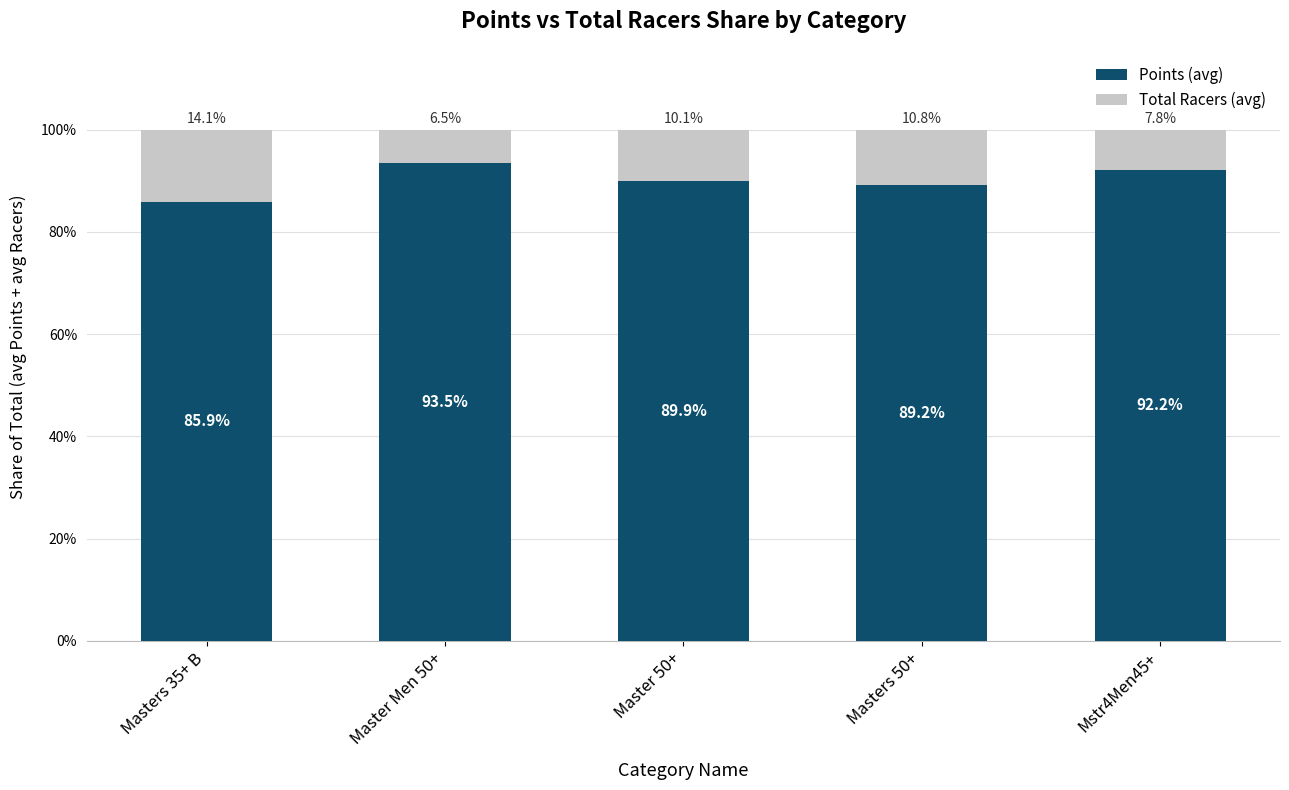

True or false: Points (avg) has a value of 141.6 at Masters 35+ B.

False